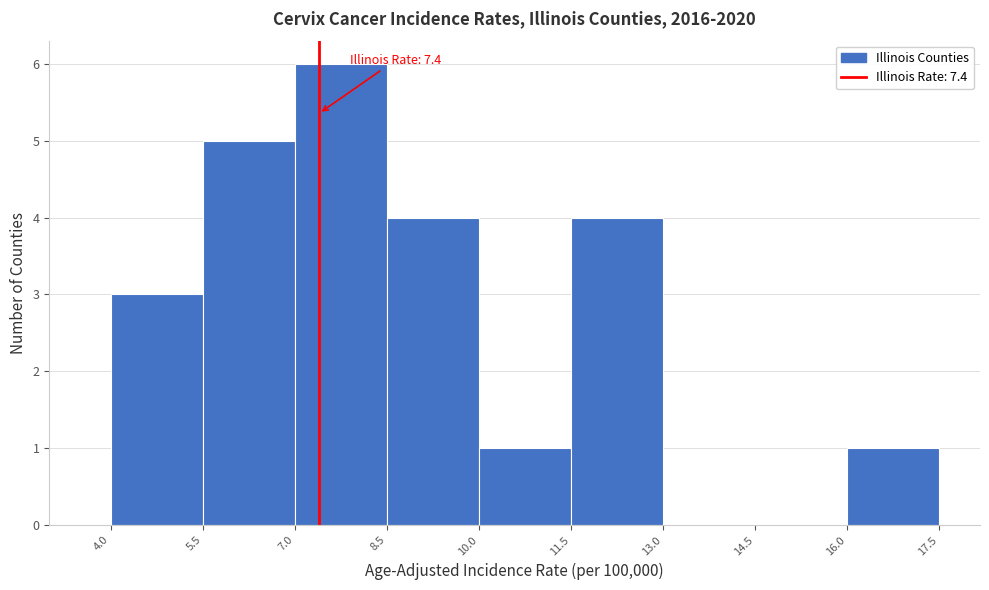

Over which range of the x-axis is the bar tallest?

7.0 to 8.5